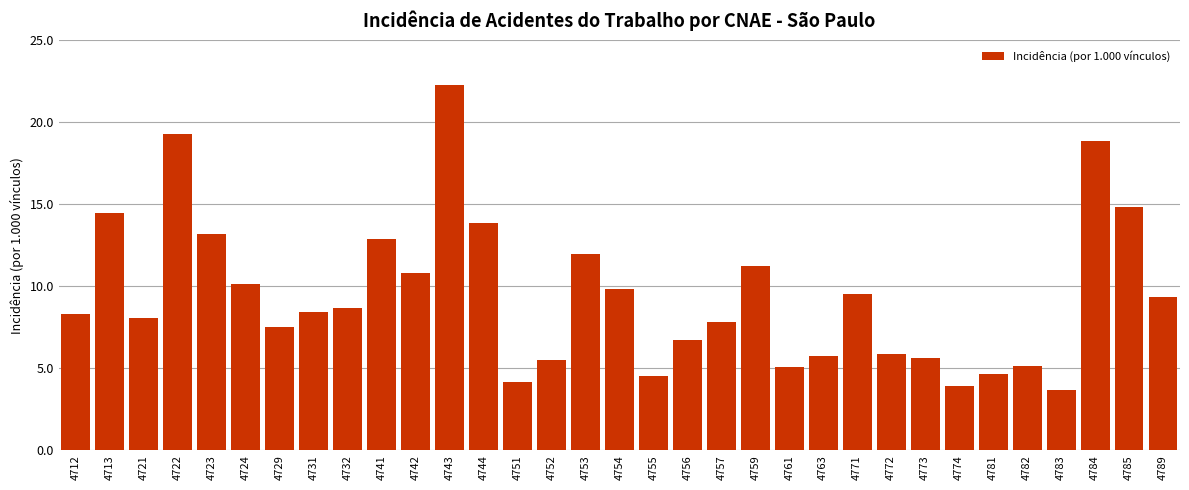

What is the difference between the maximum and second lowest values?

18.4